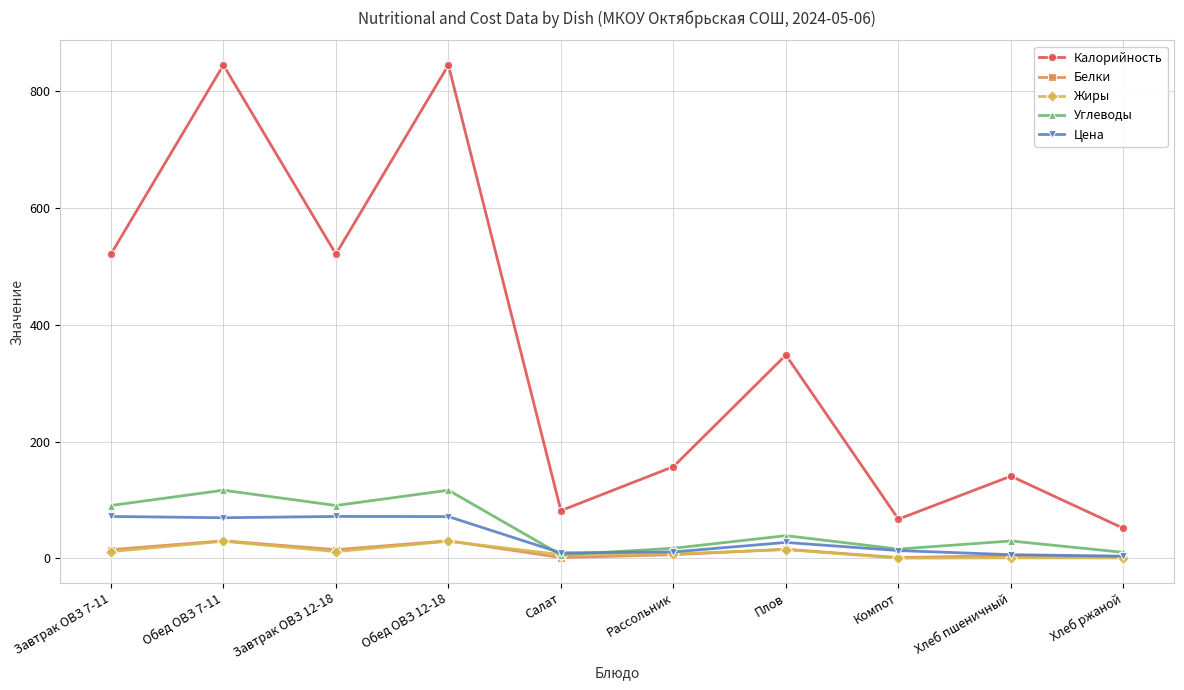

True or false: Калорийность and Белки cross at least once.

False